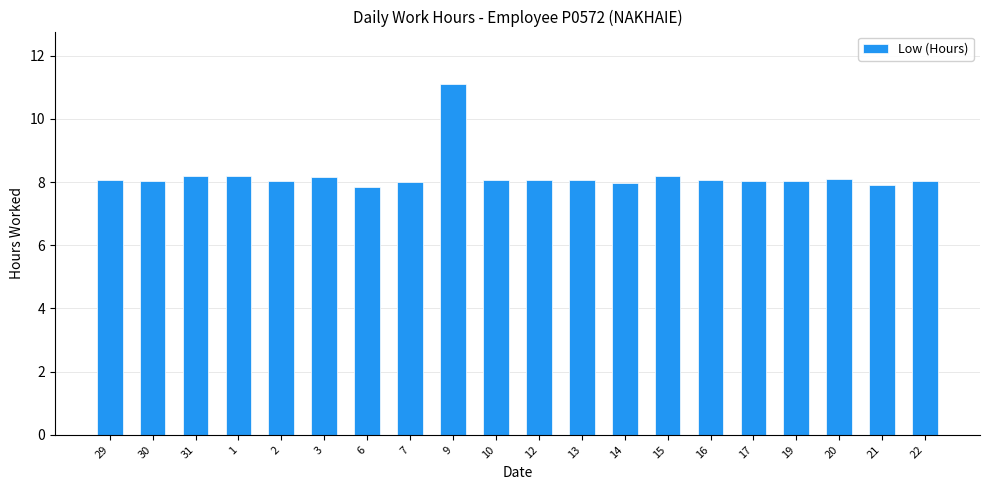

What is the label of the 12th bar from the right?

9